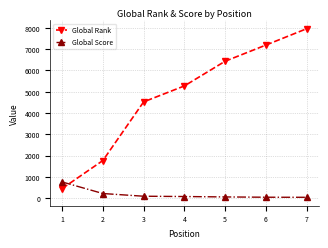

How many Global Rank values are between 1769 and 7191?

5